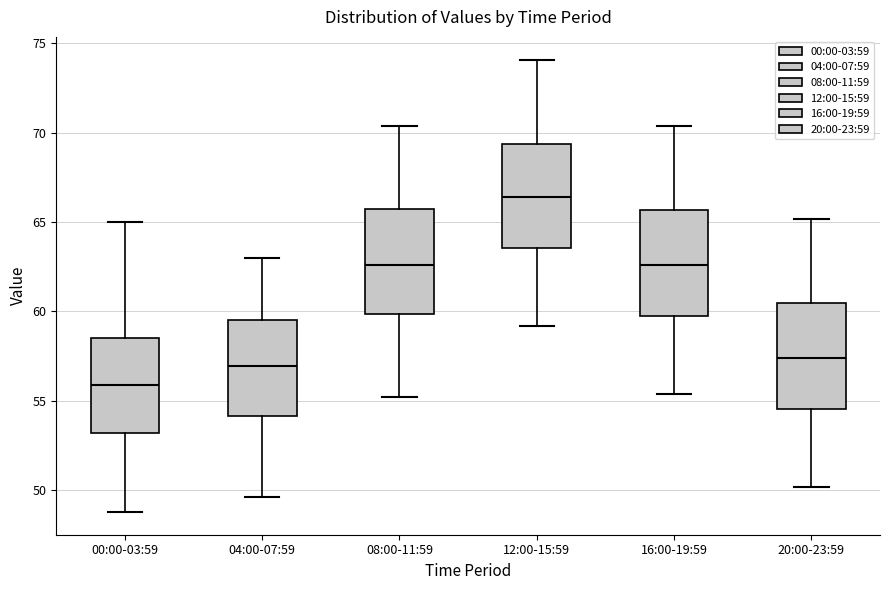

Reading left to right, transcribe this box plot: for each box, give where its median line is, the range the box spans, and where its two whiskers end, as read against the y-axis. The values are not printed on the chart, so give them approximately, as read against the axis.

00:00-03:59: median 56.0, box 53.0 to 58.5, whiskers 49.0 to 65.0
04:00-07:59: median 57.0, box 54.0 to 59.5, whiskers 49.5 to 63.0
08:00-11:59: median 62.5, box 60.0 to 66.0, whiskers 55.0 to 70.5
12:00-15:59: median 66.5, box 63.5 to 69.5, whiskers 59.0 to 74.0
16:00-19:59: median 62.5, box 60.0 to 65.5, whiskers 55.5 to 70.5
20:00-23:59: median 57.5, box 54.5 to 60.5, whiskers 50.0 to 65.0